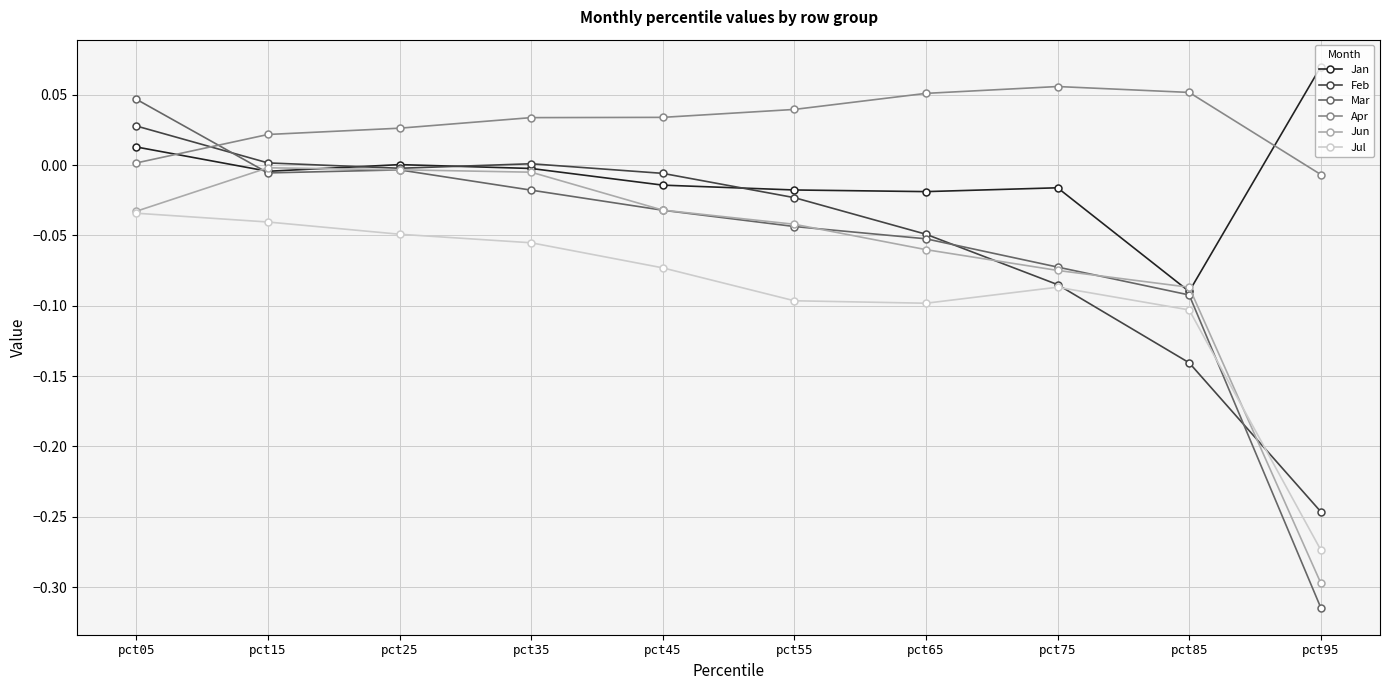

Is the value of Jun at pct75 greater than the value of Jul at pct35?

No